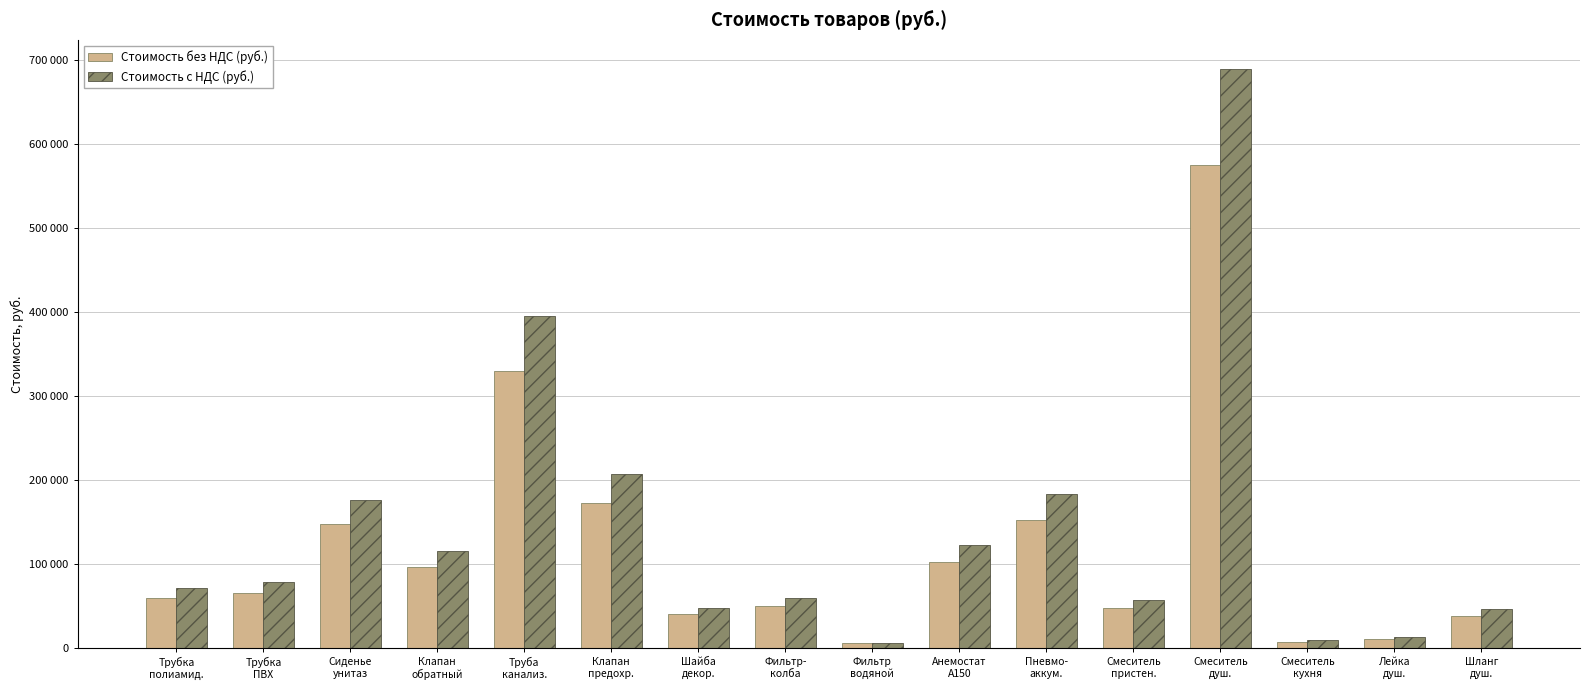

What is the greatest value displayed?

690000